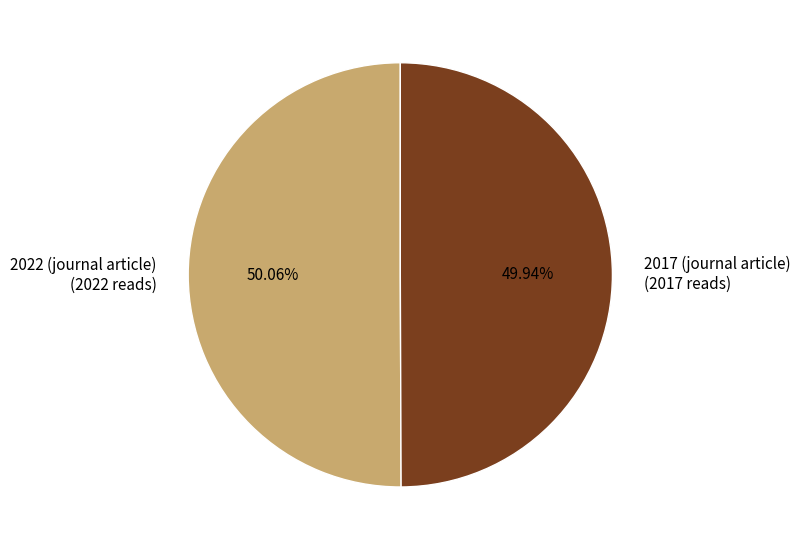

What percentage do 2022 (journal article) and 2017 (journal article) together represent?

100.0%